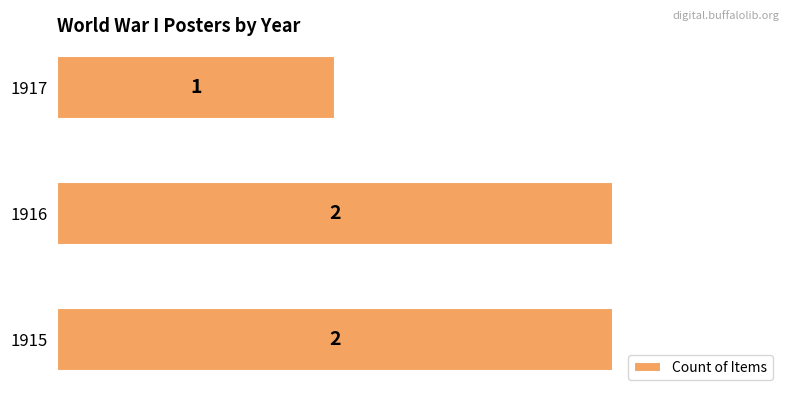

How many values are below 2?

1